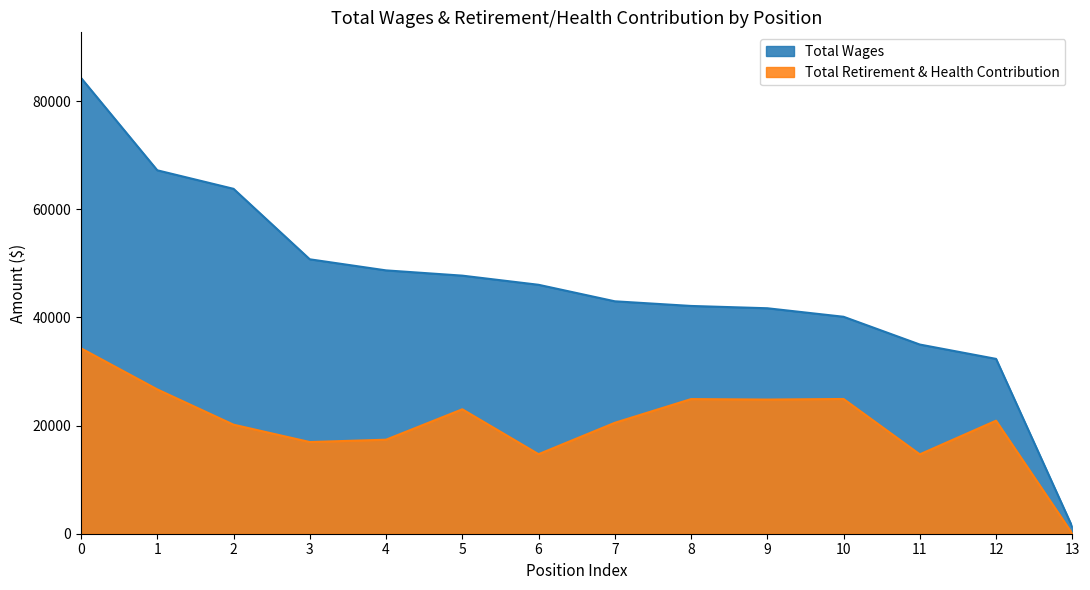

At which label is Total Wages closest to 42764?

7